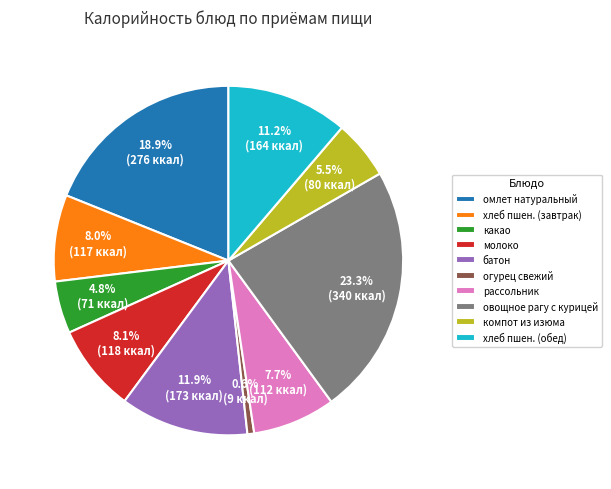

Approximately how many times larger is the value at омлет натуральный compared to огурец свежий?

30.4